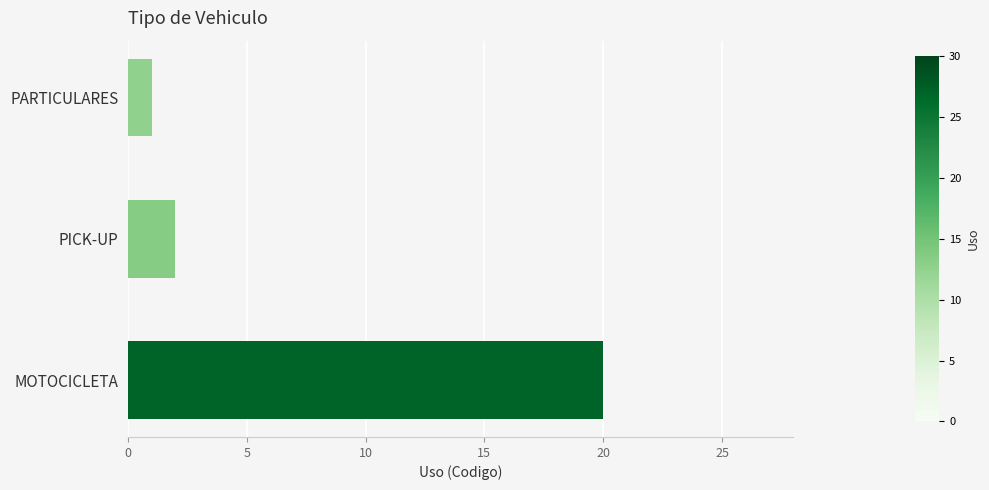

The value at MOTOCICLETA is 20. True or false?

True